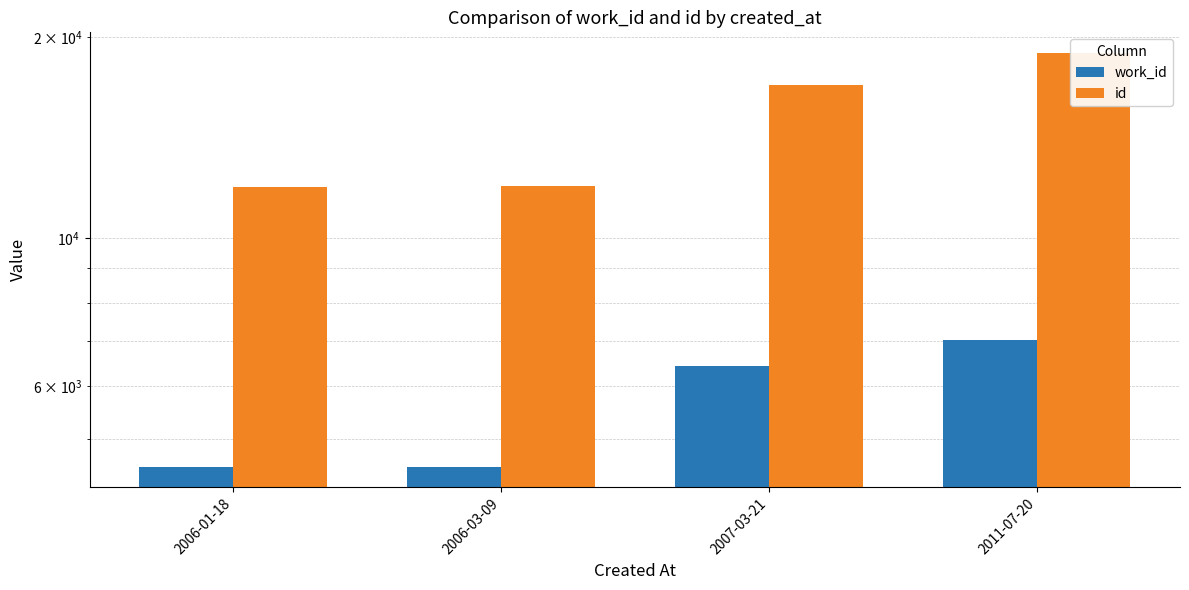

List the series in order of their peak value, highest first.

id, work_id